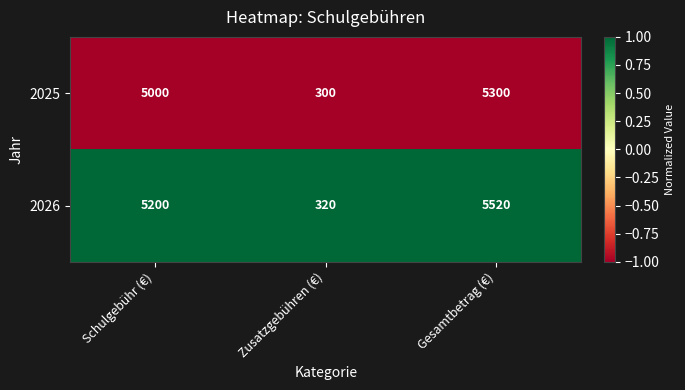

Is it true that 2025 equals 1261 at Schulgebühr (€)?

False